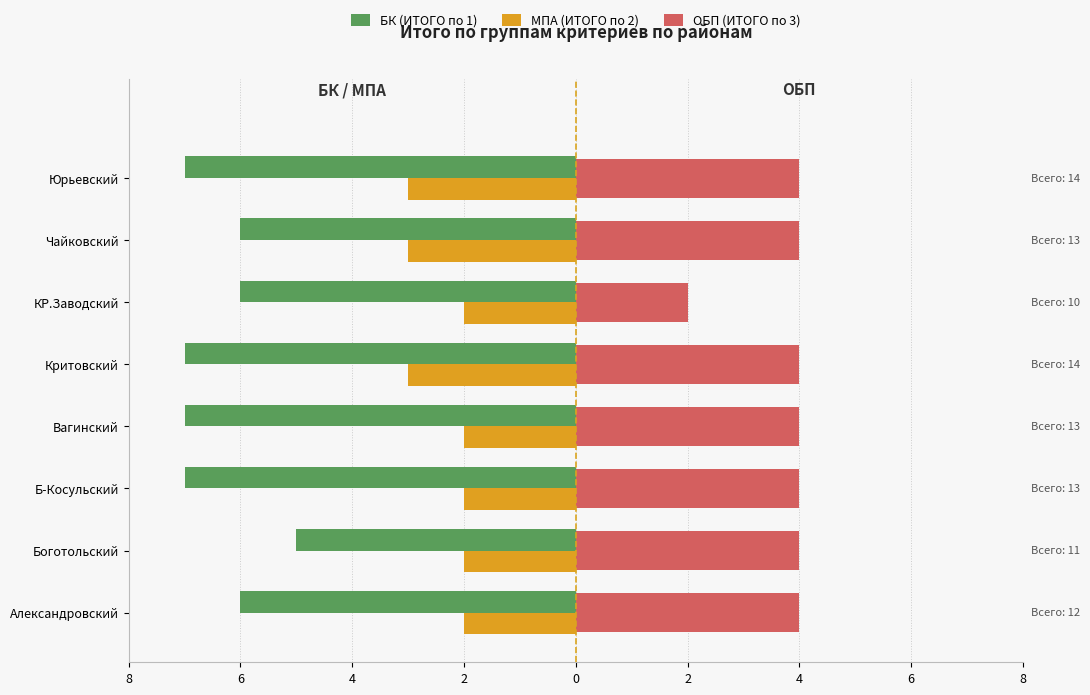

What is the minimum value shown in the chart?

-7